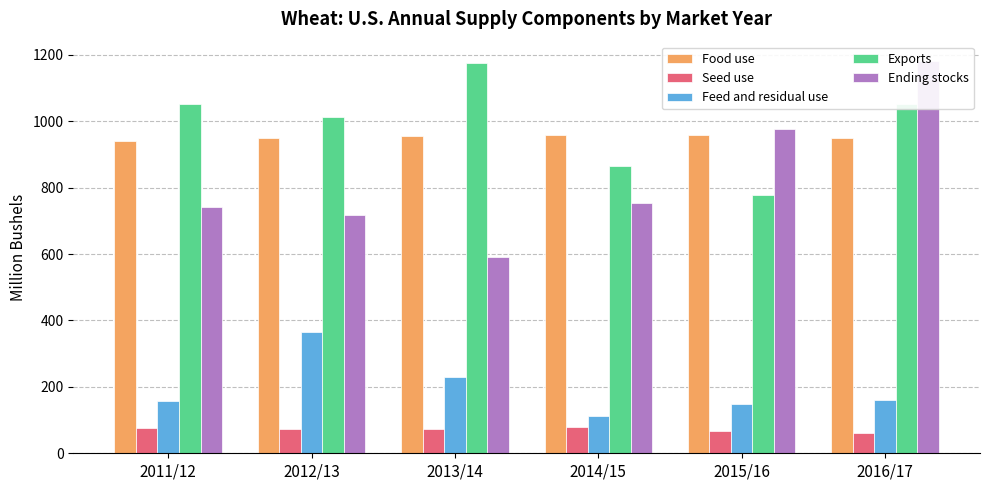

Which series has the widest spread of values?

Ending stocks